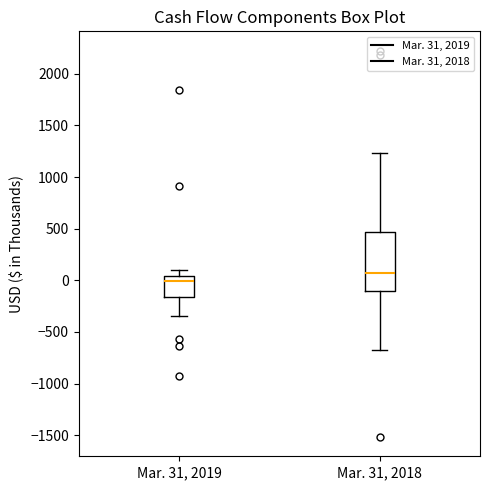

Which box's median line is the highest?

Mar. 31, 2018